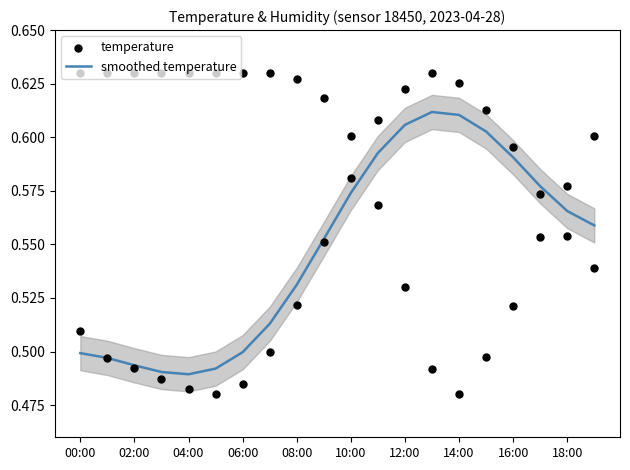

At how many categories does at least one series exceed 0?

20